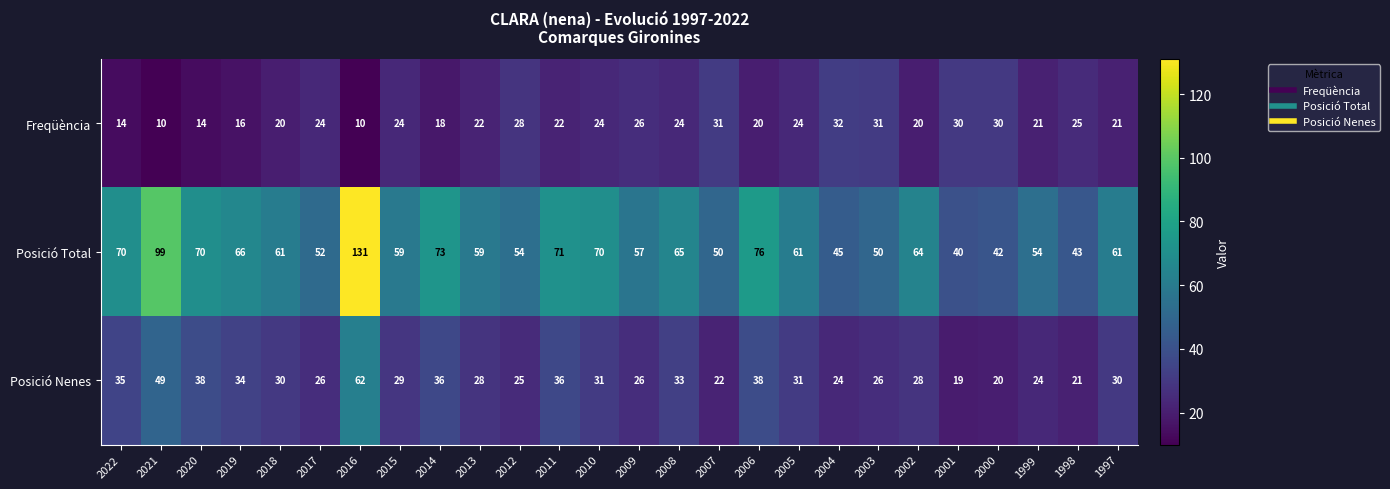

At which label is Posició Total closest to 85?

2006